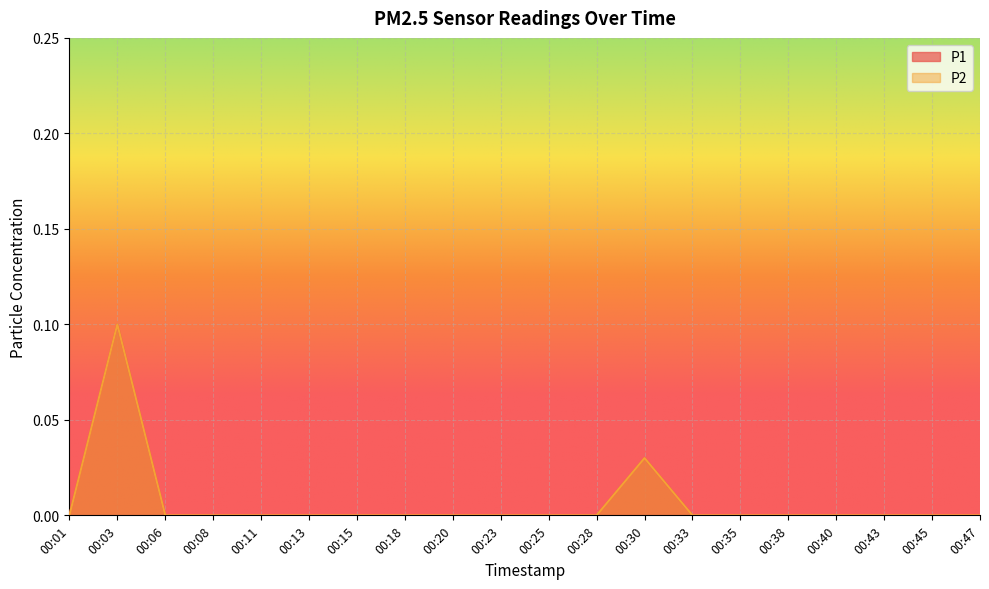

Which category has the lowest value in the P1 series?

00:01